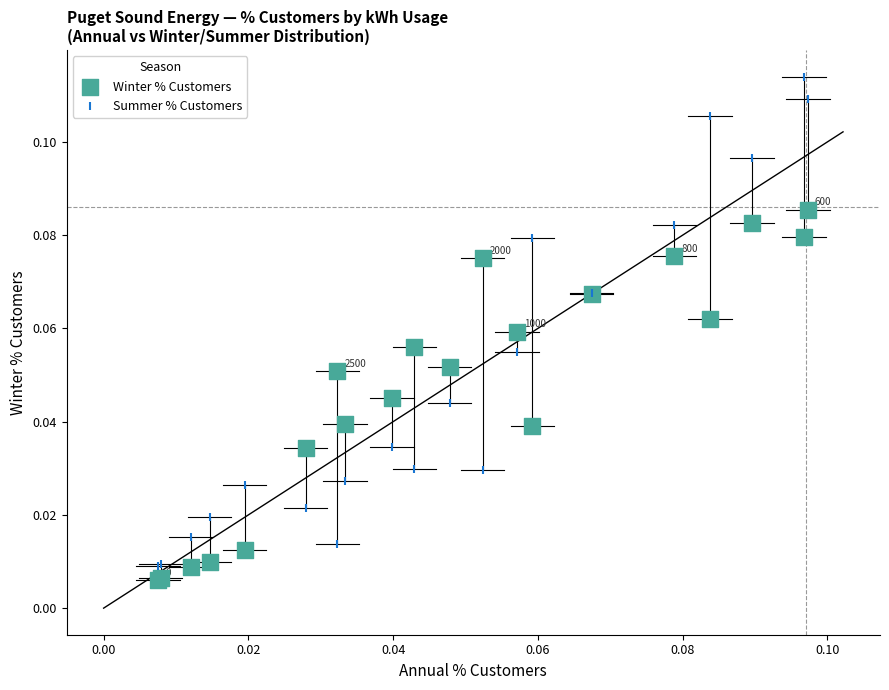

What are all the series names shown in the legend?

Winter % Customers, Summer % Customers